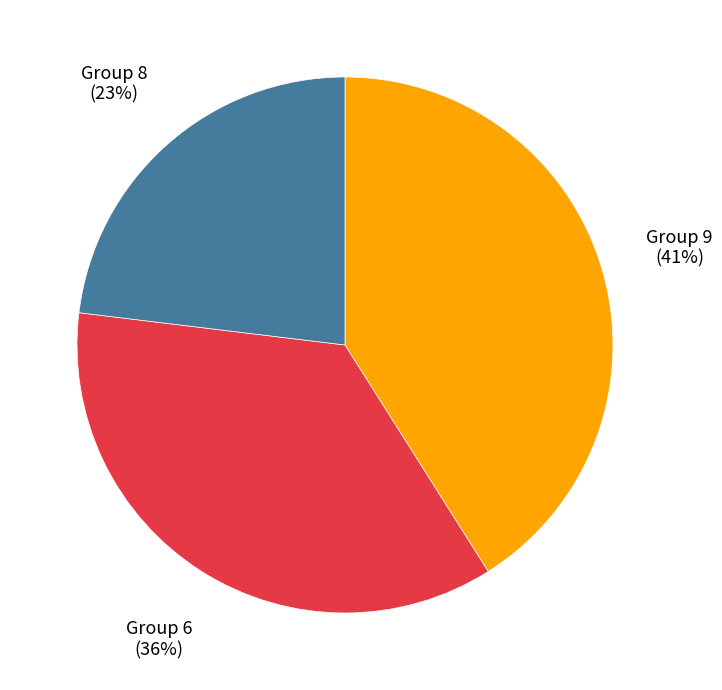

Is there any slice that represents more than half of the pie?

No